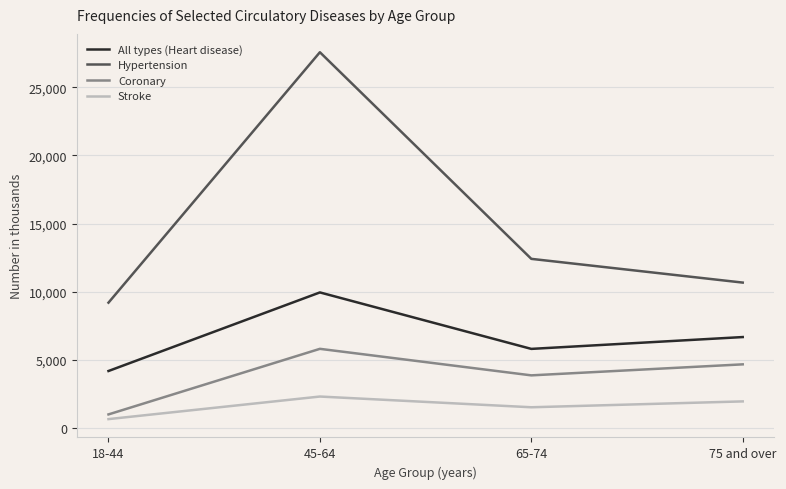

List the labels in order of Hypertension value, smallest first.

18-44, 75 and over, 65-74, 45-64